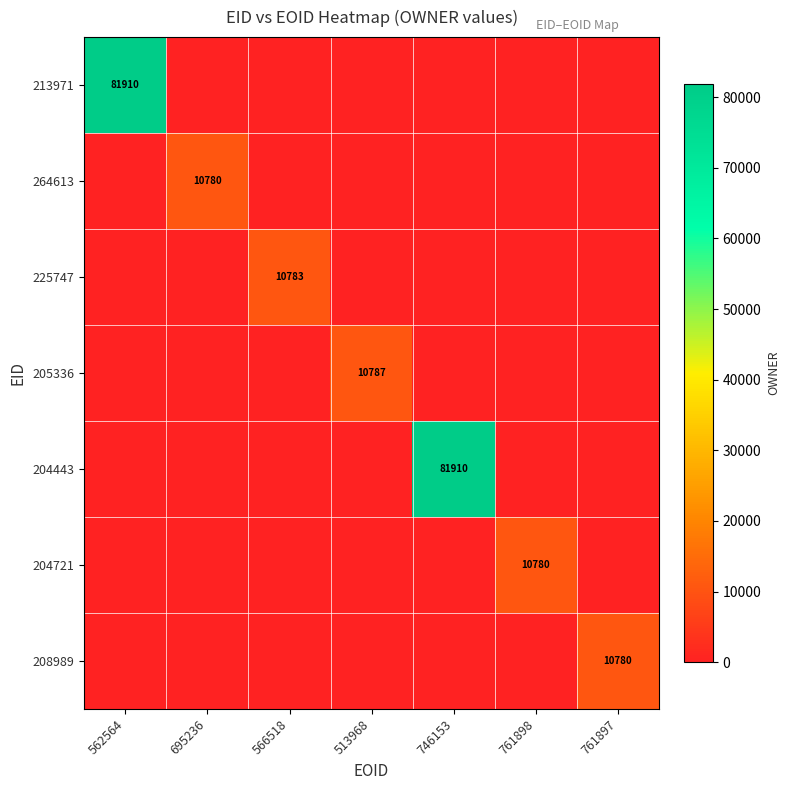

What is the maximum value shown in the chart?

81910